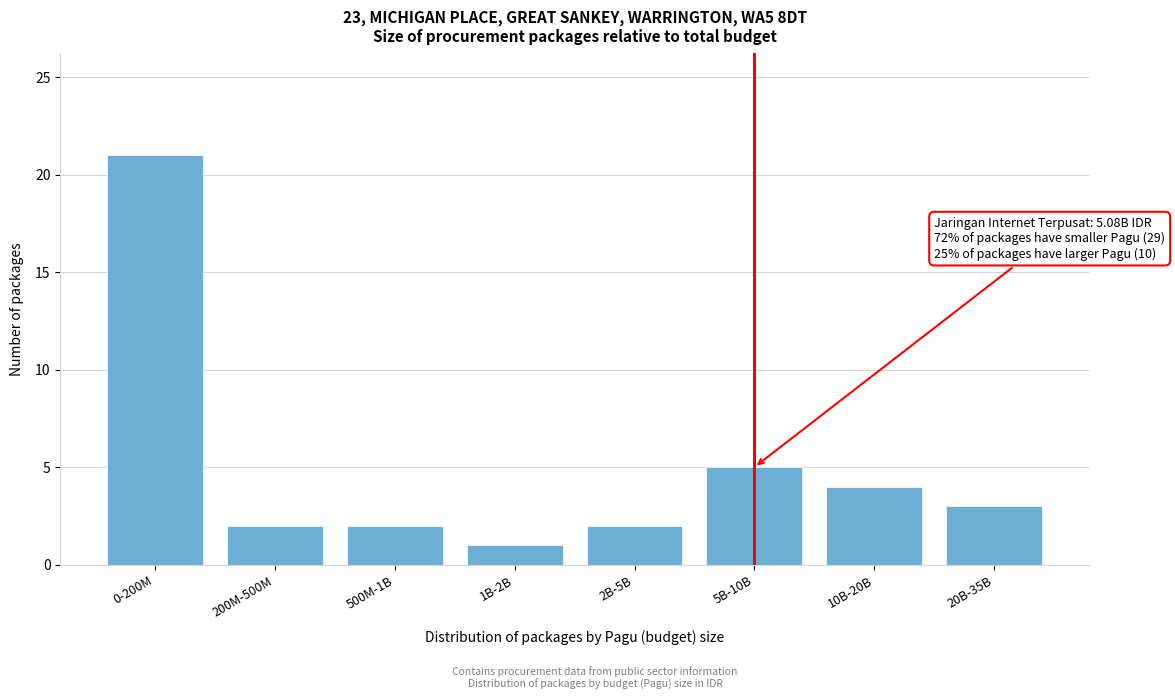

Reading left to right, what are all the values shown in this chart?

21	2	2	1	2	5	4	3